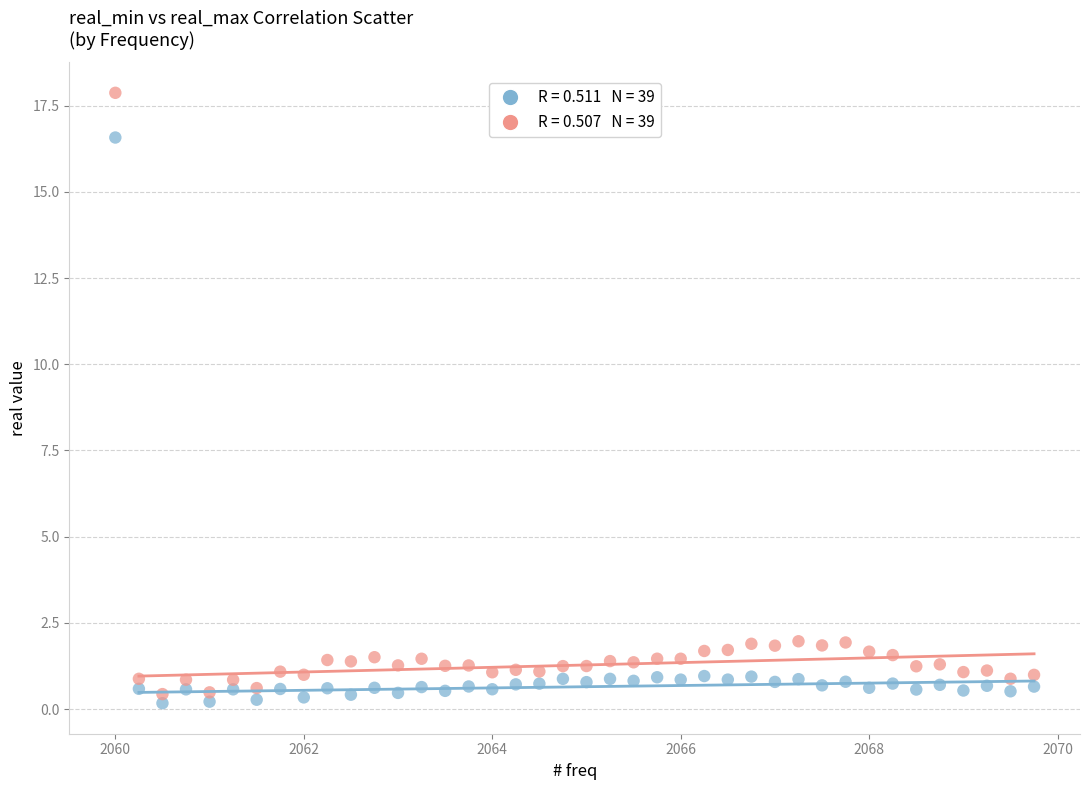

Across all data points, what is the range of X values (max minus min)?

9.8